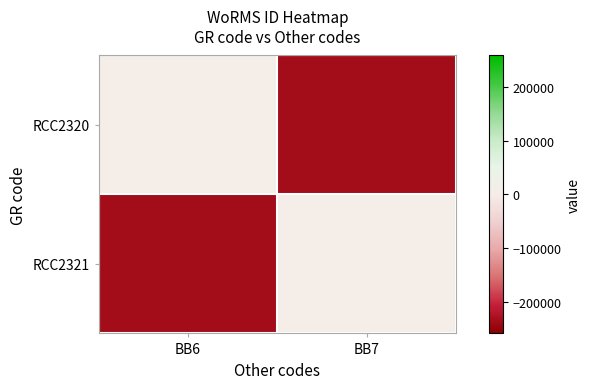

Between BB6 and BB7, which is larger?

BB6